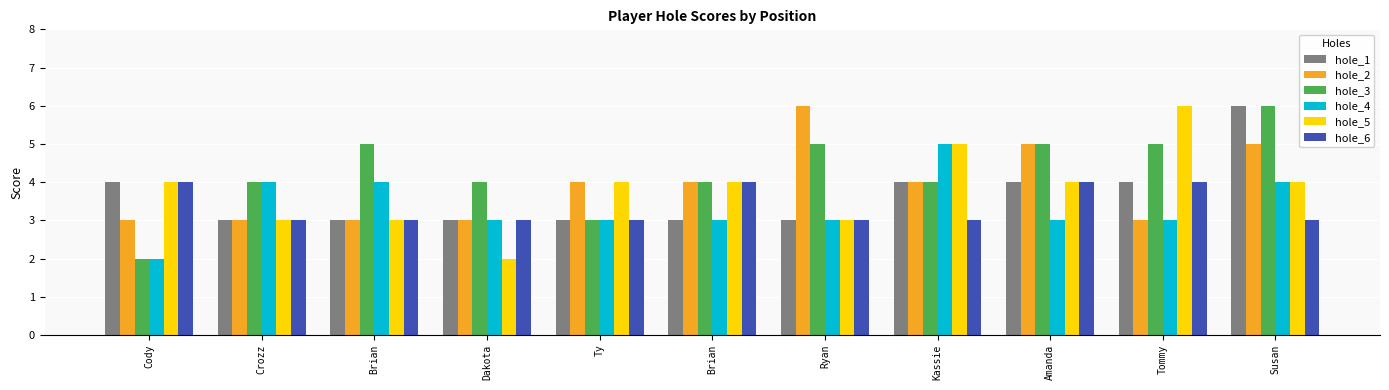

What is the difference between the maximum and minimum values in the hole_6 series?

1